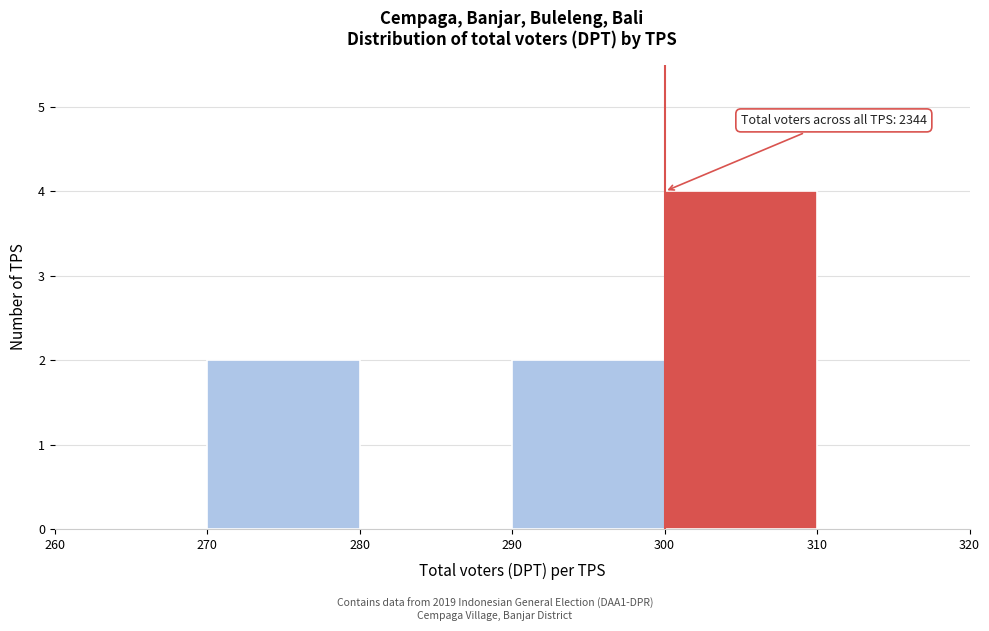

Which range on the x-axis has the tallest bar?

300 to 310